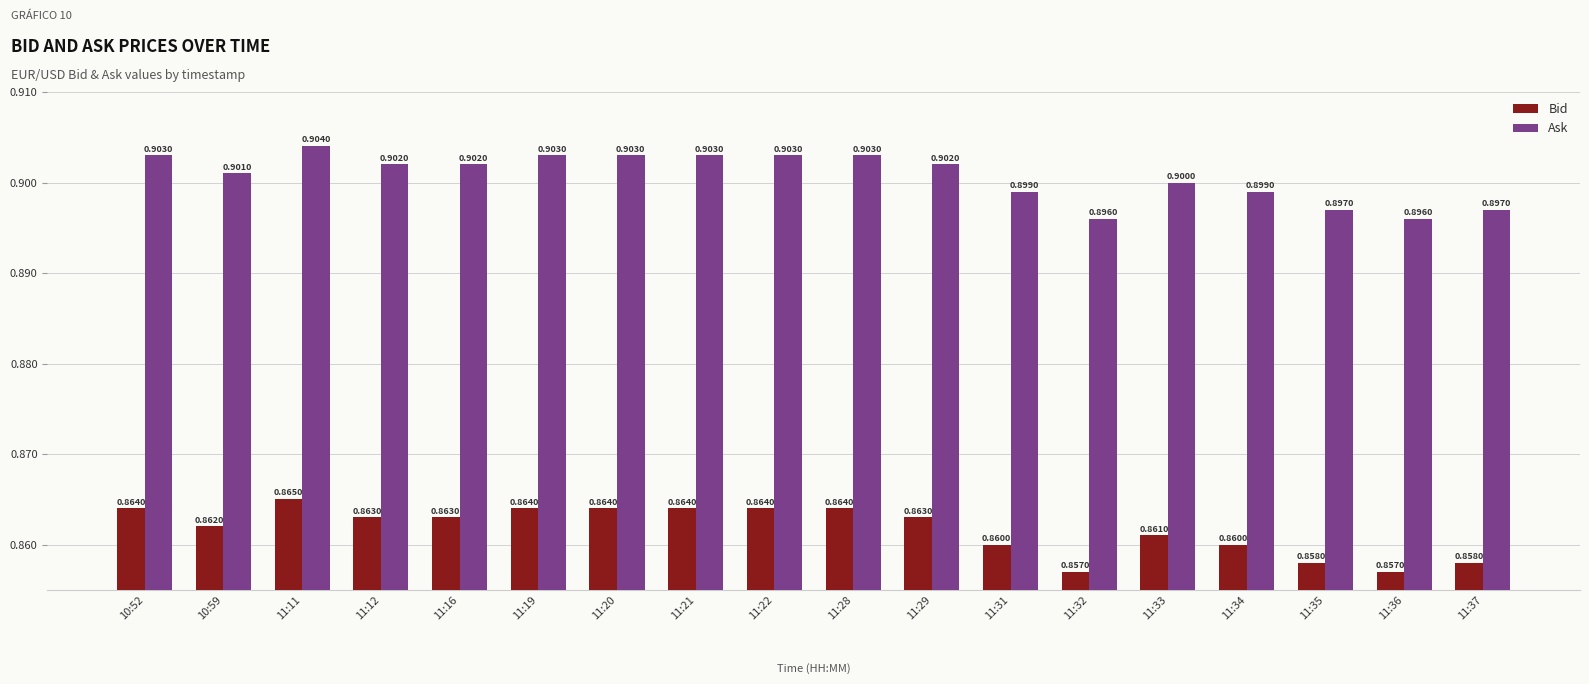

Rank the series at 11:19 from highest to lowest value.

Ask, Bid